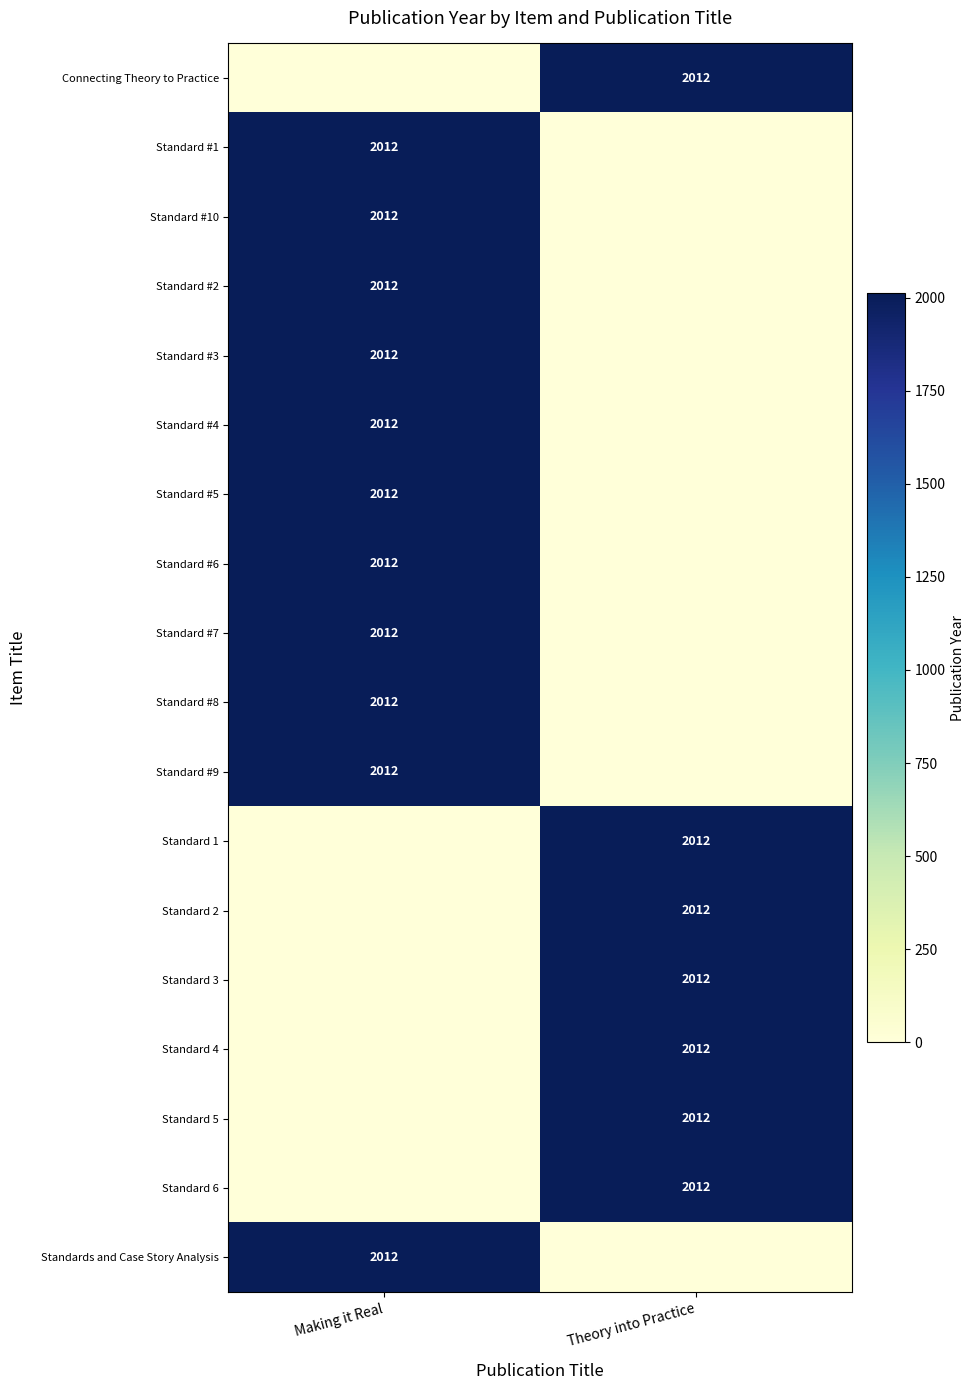

True or false: Connecting Theory to Practice has a value of 2698 at Theory into Practice.

False